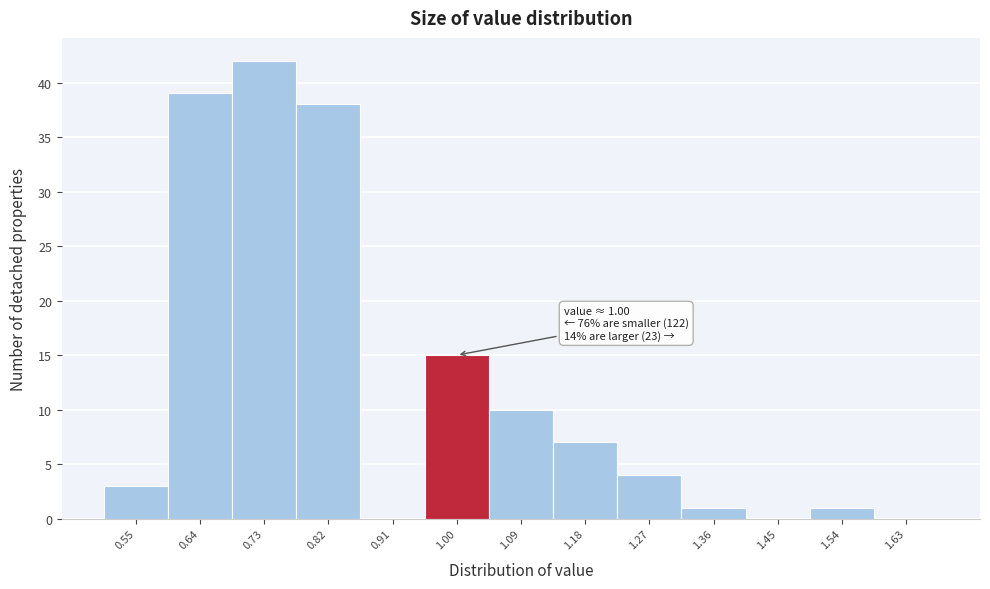

Reading right to left, list all the values displayed in this chart.

1.63=0	1.54=1	1.45=0	1.36=1	1.27=4	1.18=7	1.09=10	1.00=15	0.91=0	0.82=38	0.73=42	0.64=39	0.55=3